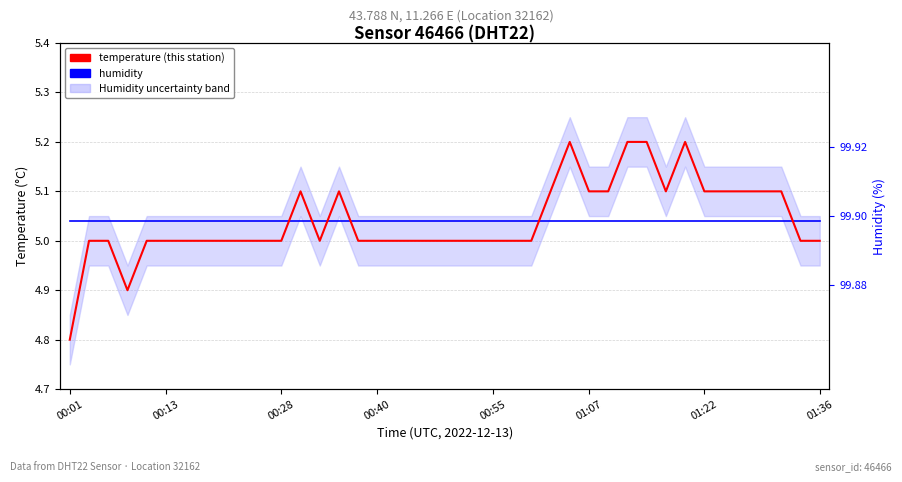

What is the total value across all series at 01:36?

10.0